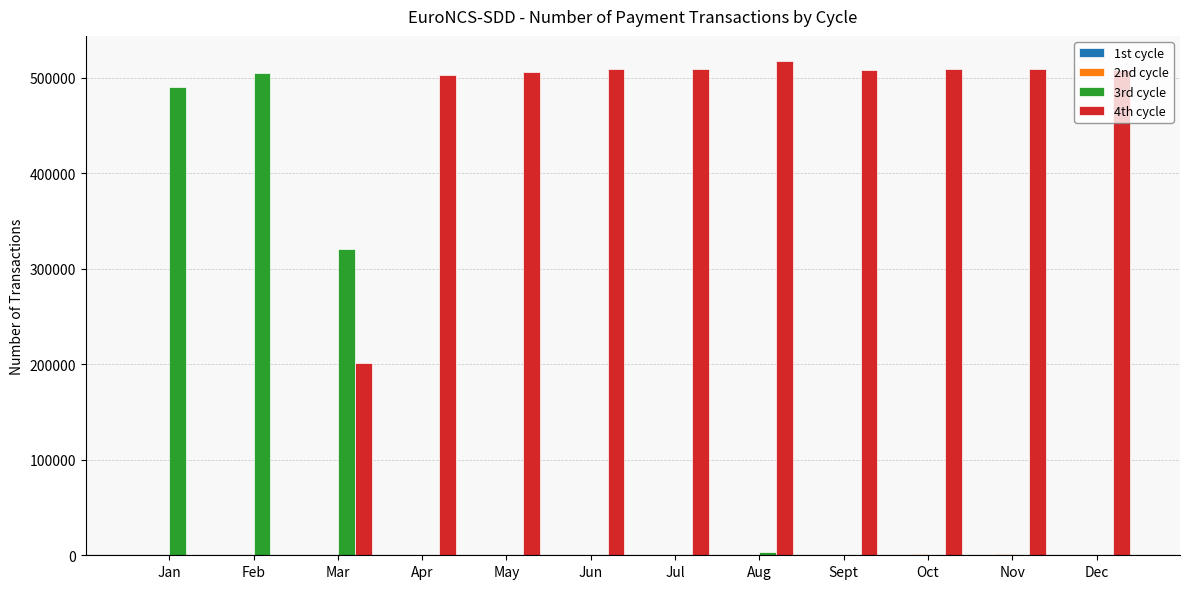

What is the greatest value displayed?

517879